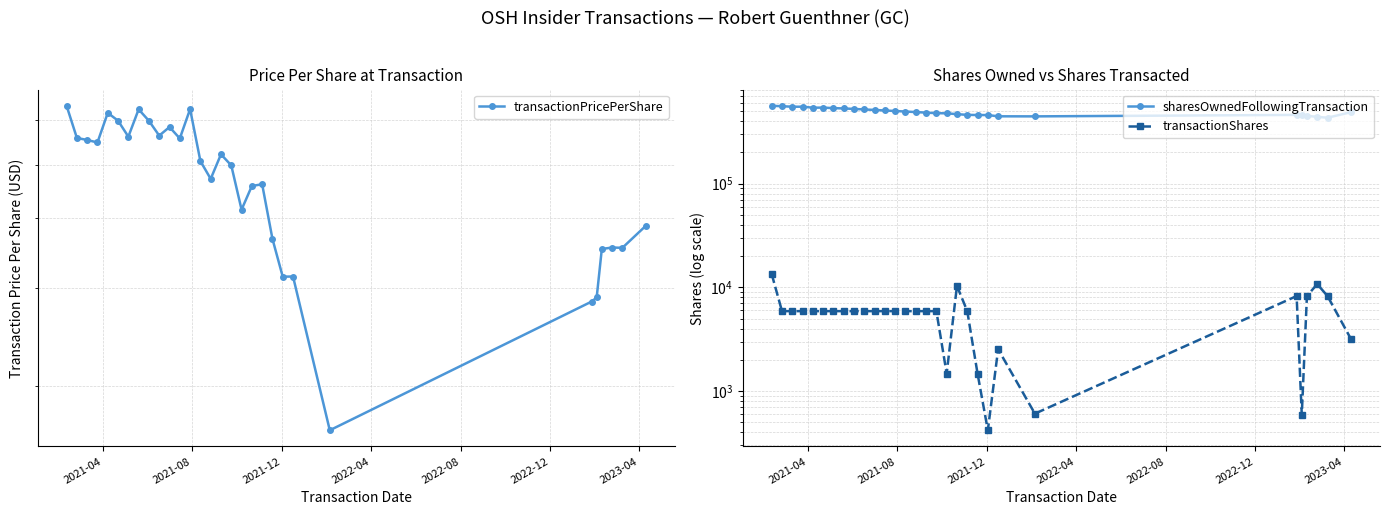

Does the chart display data point markers on the line(s)?

Yes